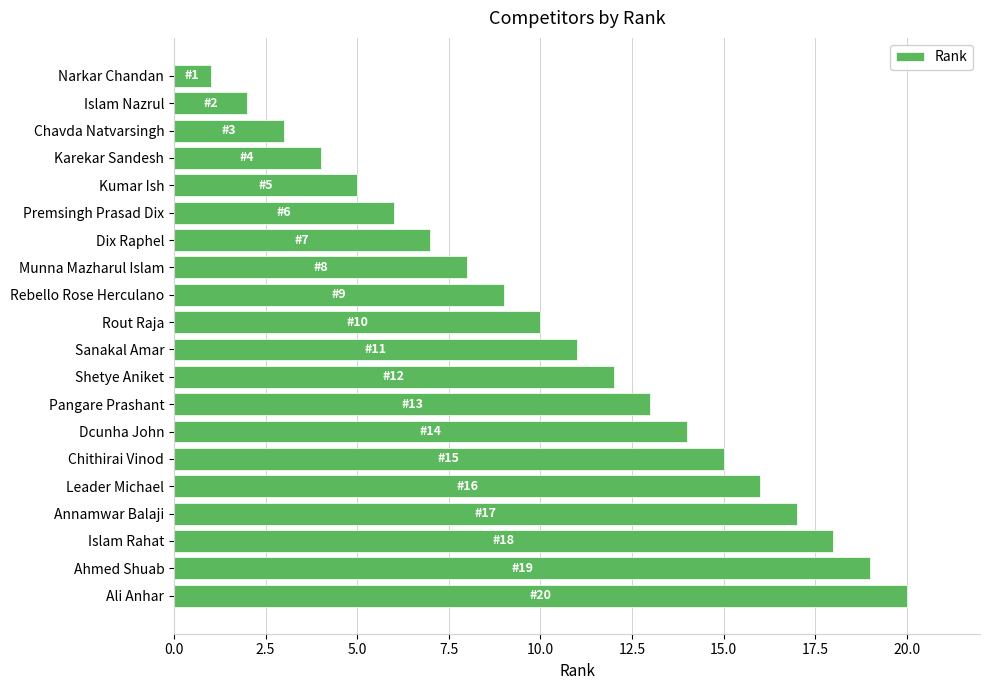

Which category has the lowest value across all series?

Narkar Chandan